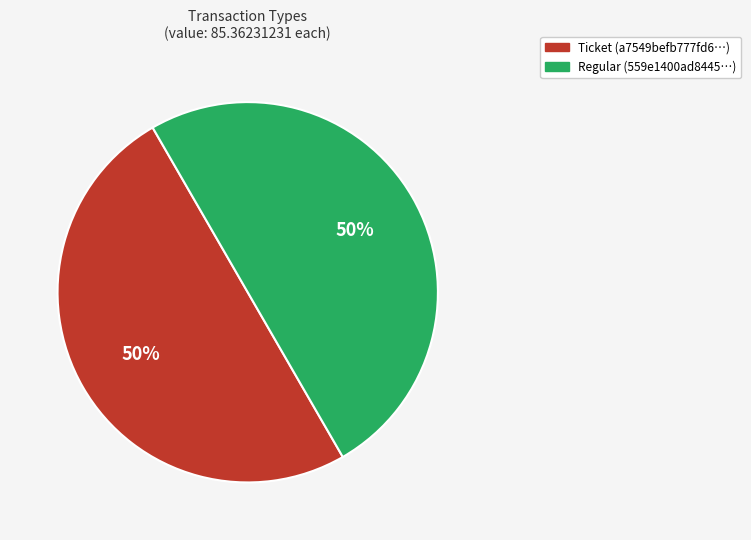

How many slices are in this pie chart?

2